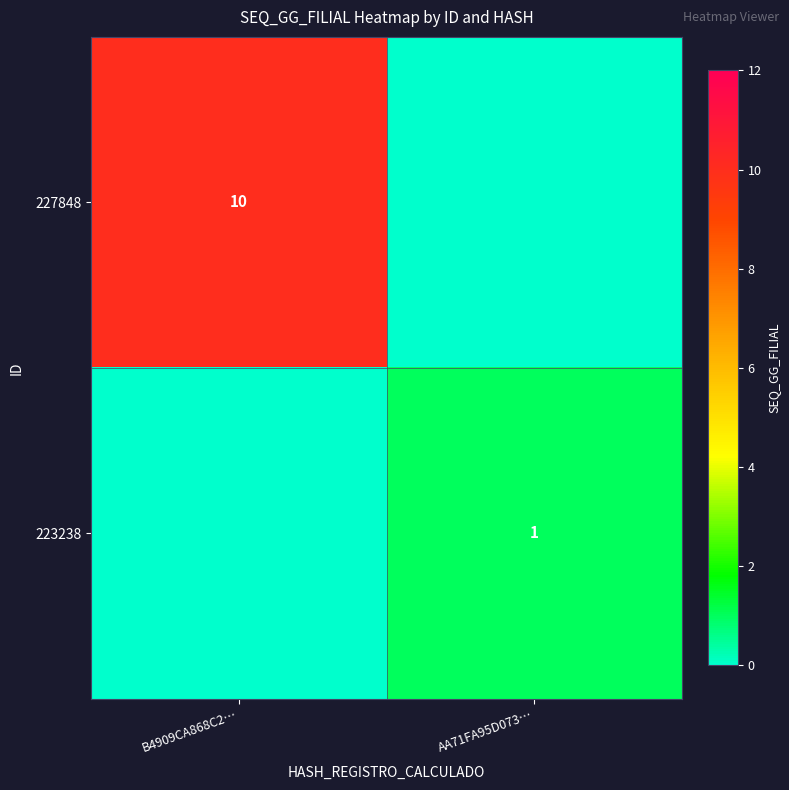

The 223238 series shows 2 at AA71FA95D073…. True or false?

False